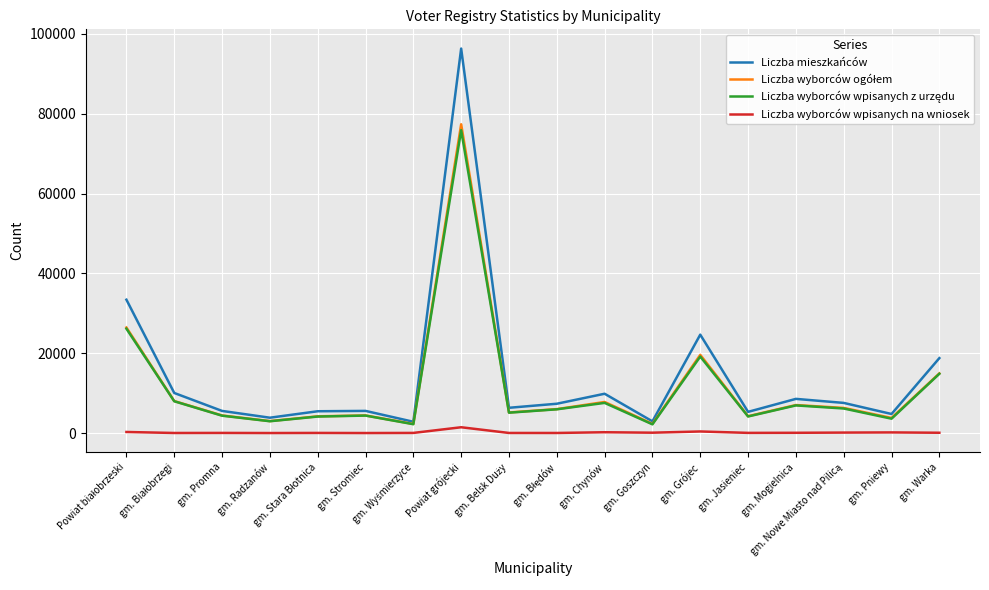

At which category is the sum across all series the highest?

Powiat grójecki